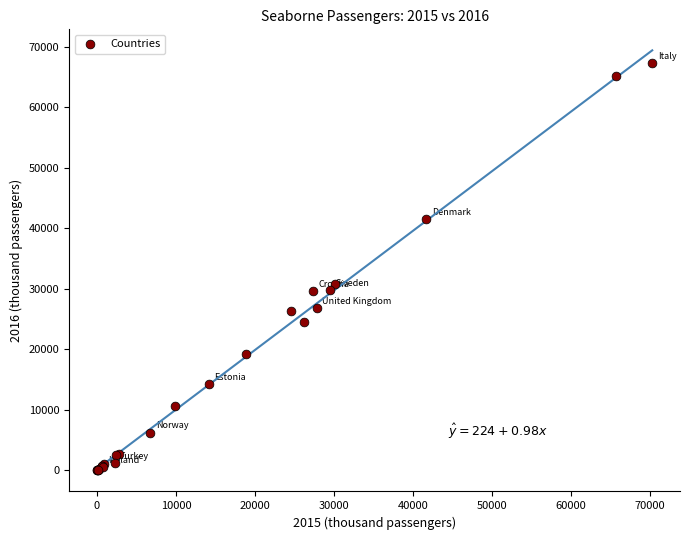

What Y value in the scatter plot is closest to 33638?

30848.6